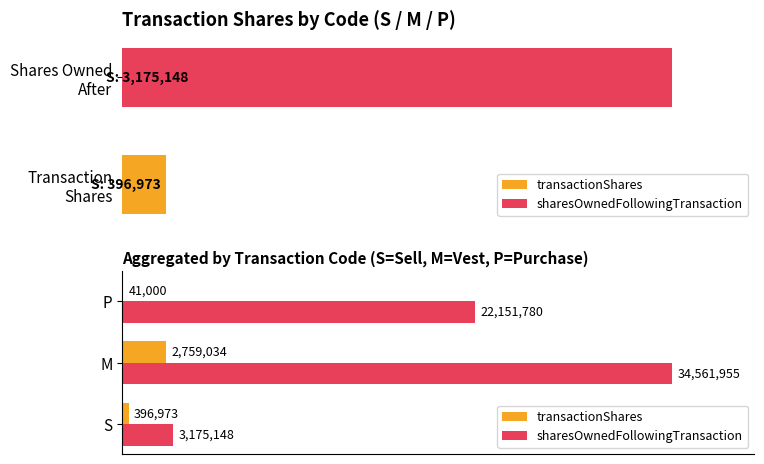

List the series in order of their peak value, highest first.

sharesOwnedFollowingTransaction, transactionShares